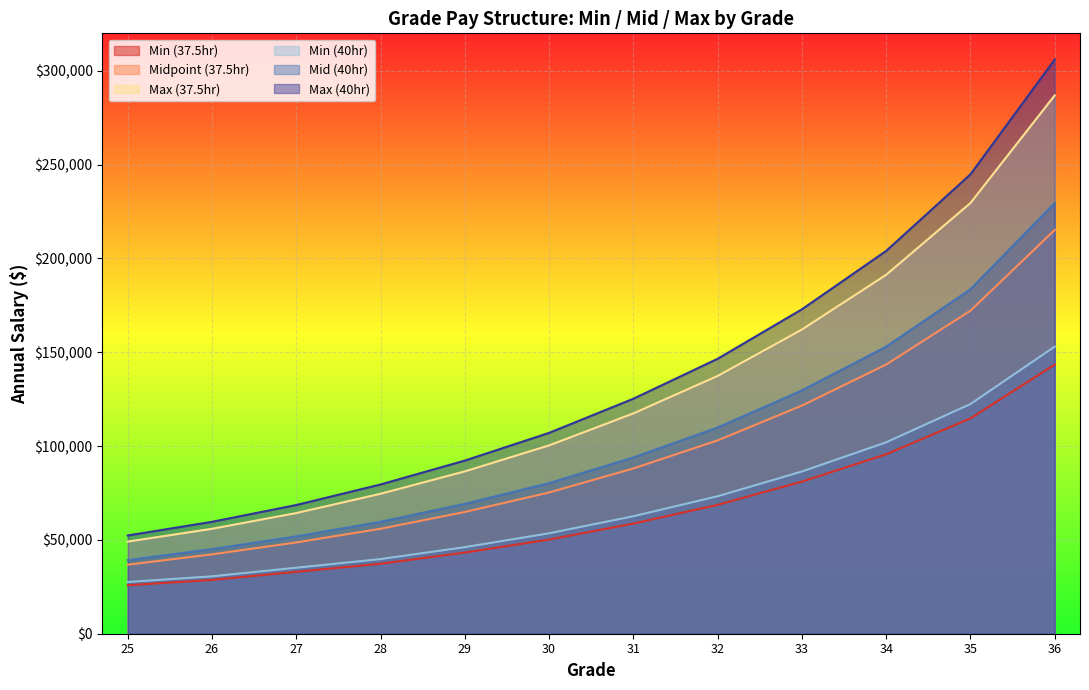

Rank the categories by Mid (40hr) value from lowest to highest.

25, 26, 27, 28, 29, 30, 31, 32, 33, 34, 35, 36